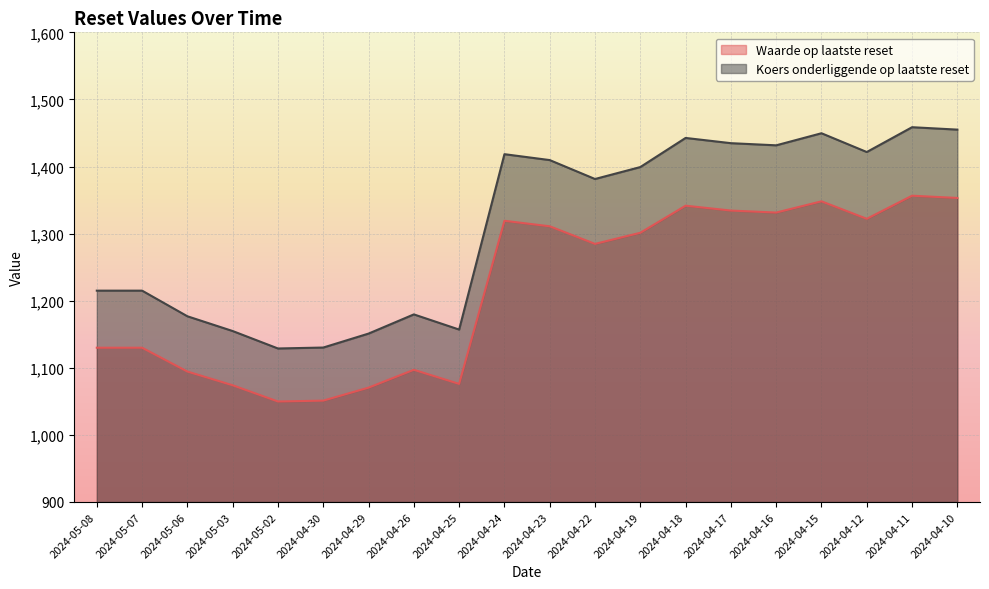

Rank the series at 2024-05-06 from highest to lowest value.

Koers onderliggende op laatste reset, Waarde op laatste reset